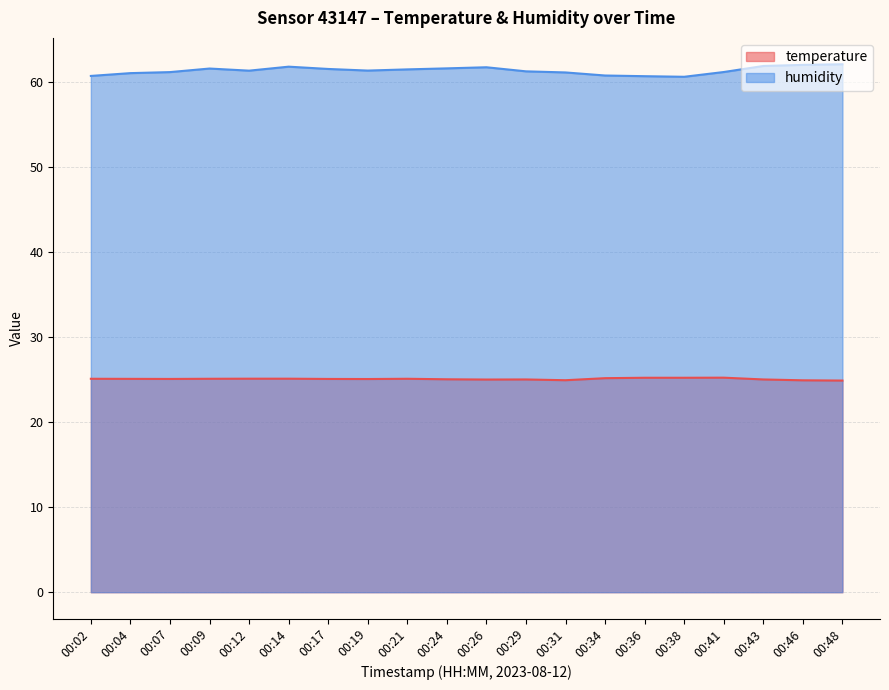

Count the number of data series in this chart.

2